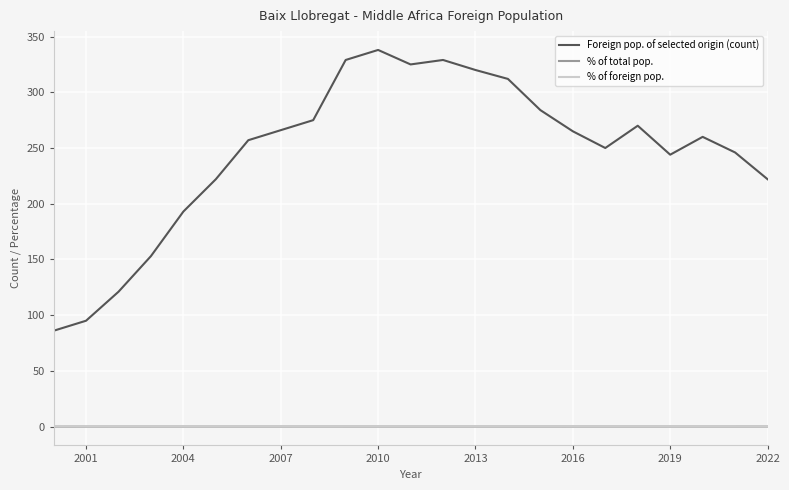

True or false: Foreign pop. of selected origin (count) and % of total pop. cross at least once.

False